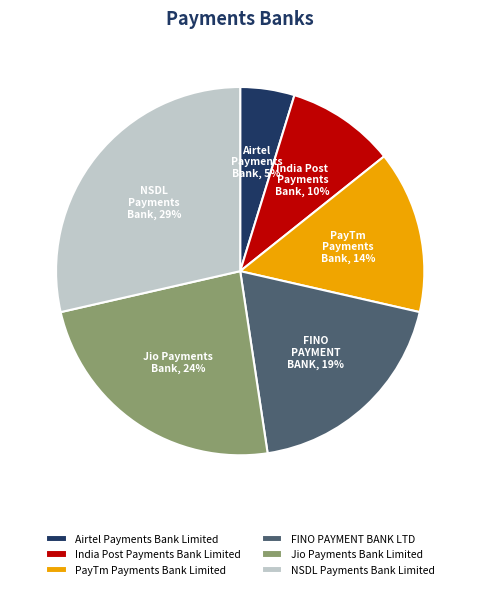

To the nearest percent, what portion does FINO PAYMENT BANK LTD represent?

19%